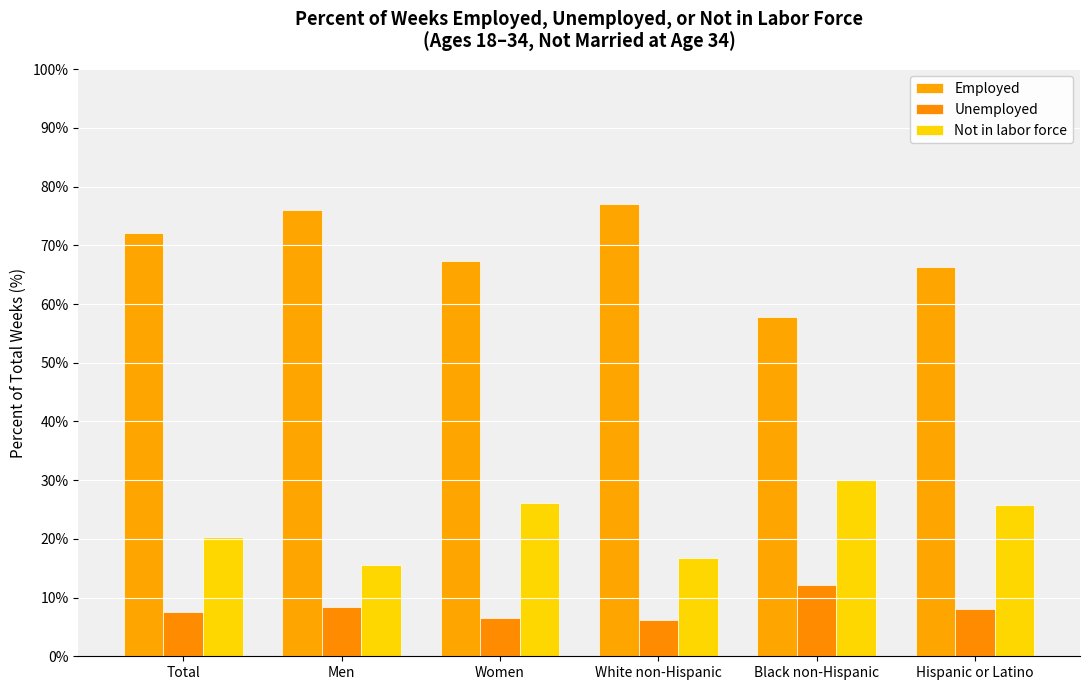

Where is Not in labor force nearest to the value 22?

Total